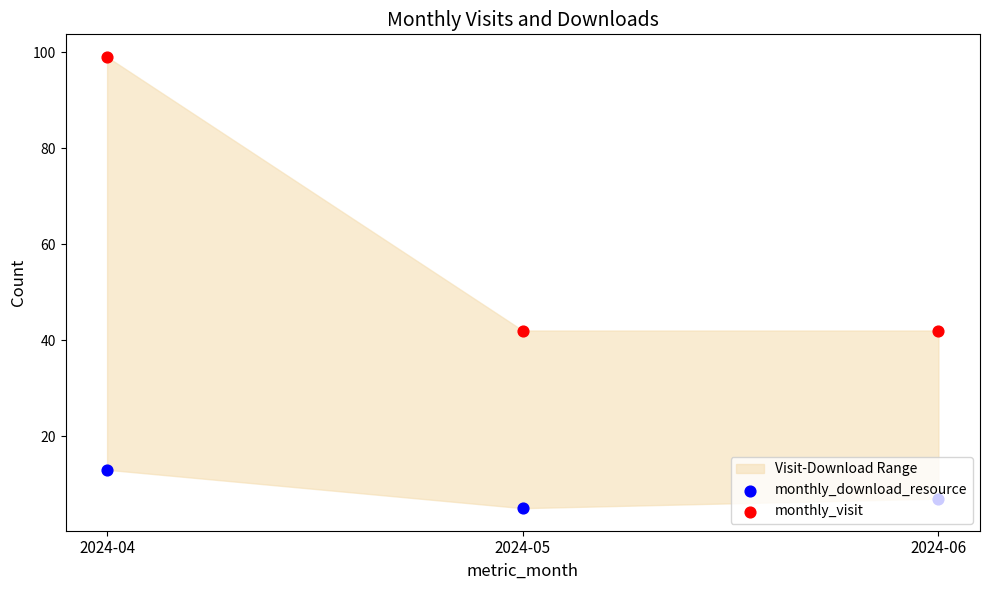

Which series contains the highest Y value?

monthly_visit